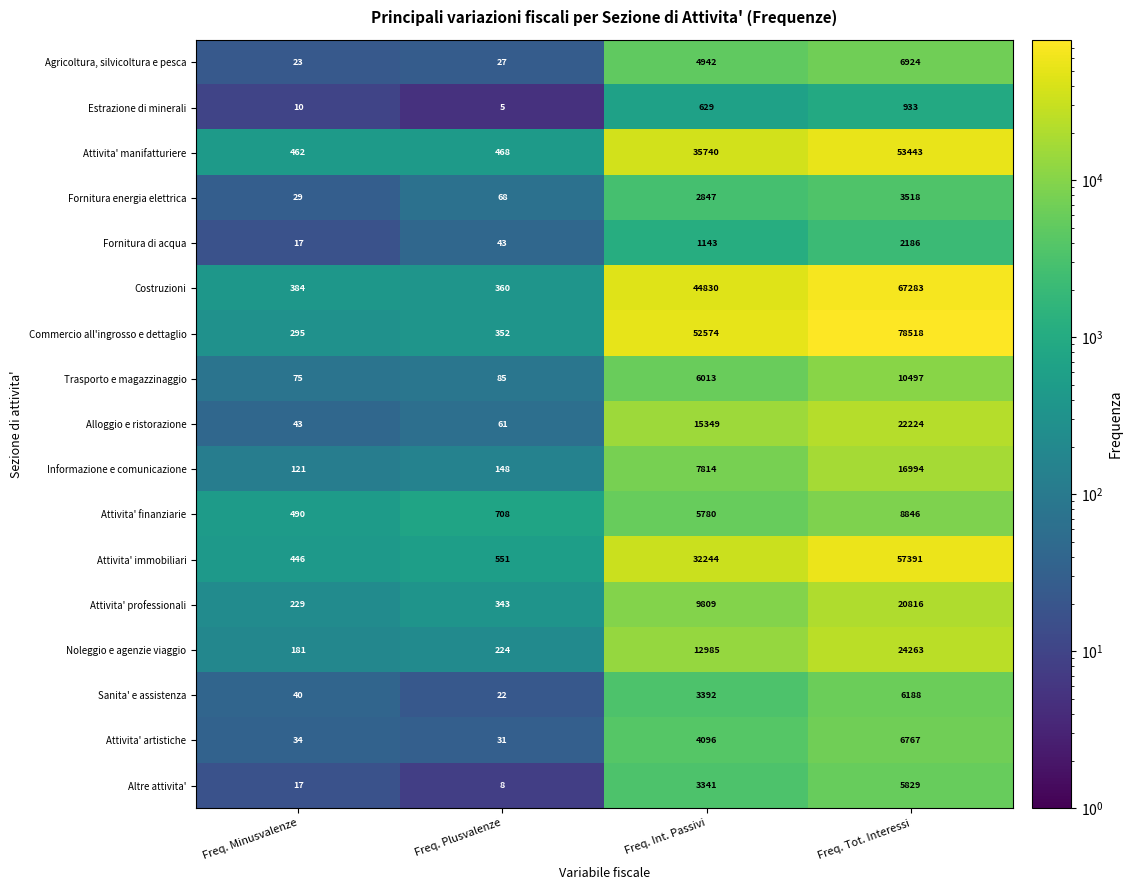

Read the Alloggio e ristorazione value at Freq. Minusvalenze, to the nearest 10.

40